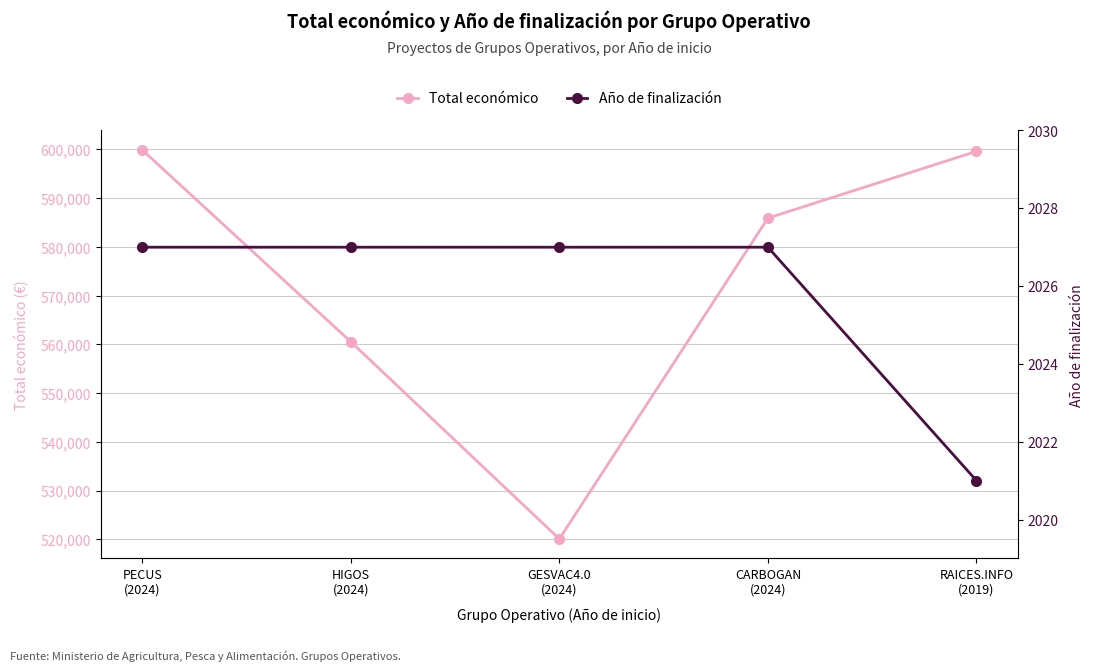

Reading left to right, list all the values displayed in this chart.

Total económico: PECUS
(2024)=599898	HIGOS
(2024)=560529	GESVAC4.0
(2024)=520062	CARBOGAN
(2024)=585914	RAICES.INFO
(2019)=599605
Año de finalización: PECUS
(2024)=2027	HIGOS
(2024)=2027	GESVAC4.0
(2024)=2027	CARBOGAN
(2024)=2027	RAICES.INFO
(2019)=2021